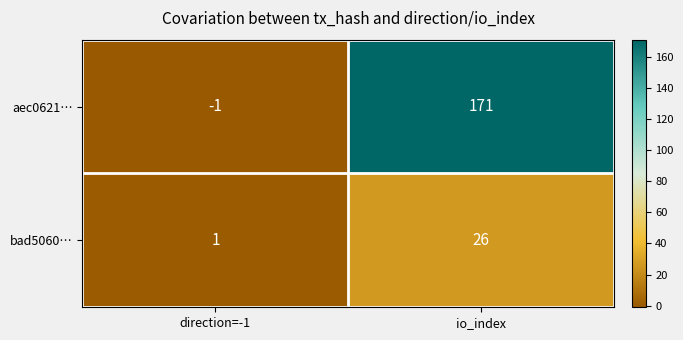

What is the difference between the maximum and minimum values in the aec0621… series?

172